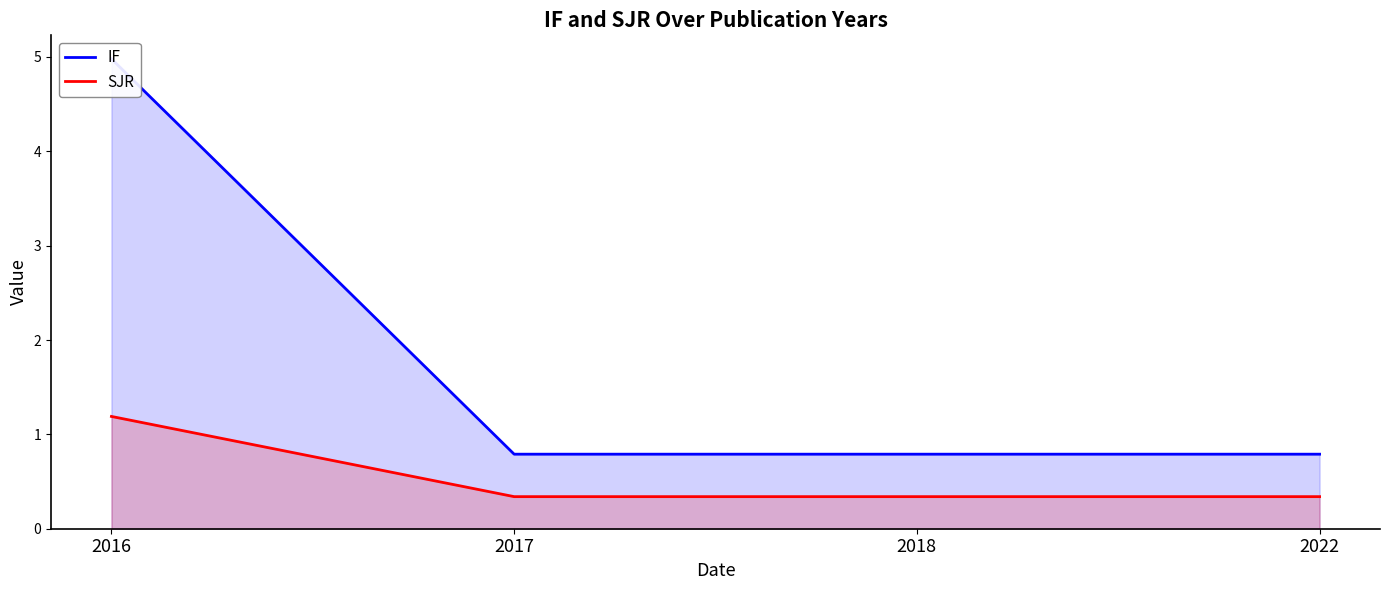

The IF series shows 0.8 at 2017. True or false?

True